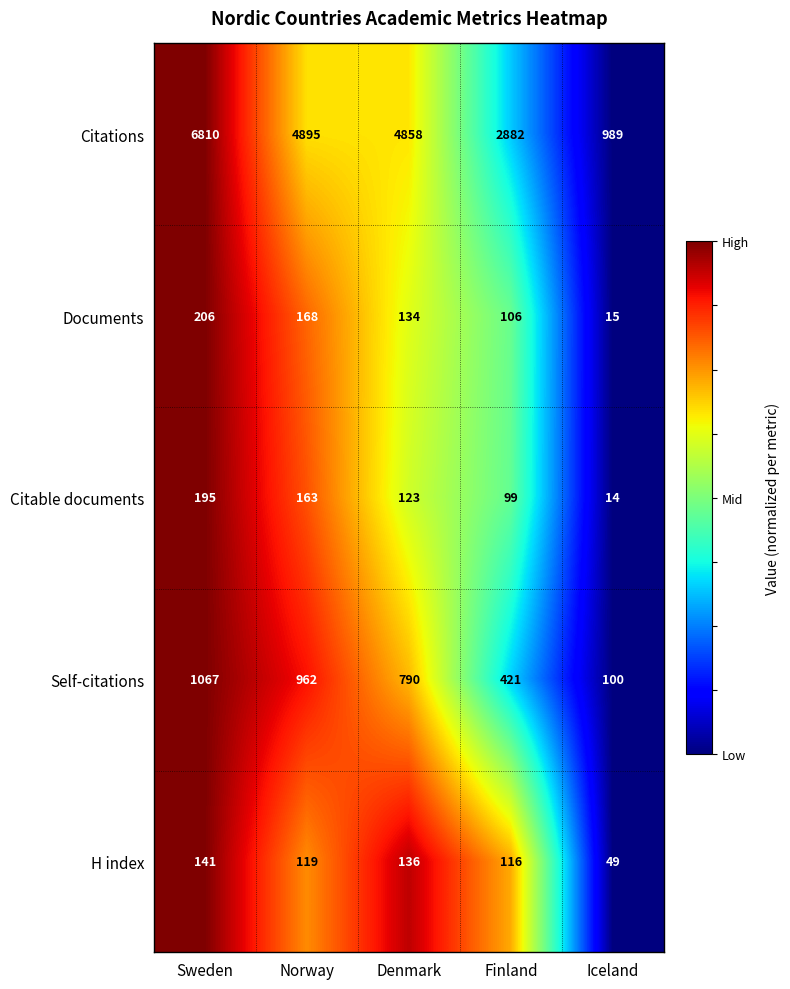

Which series has the widest spread of values?

Citations